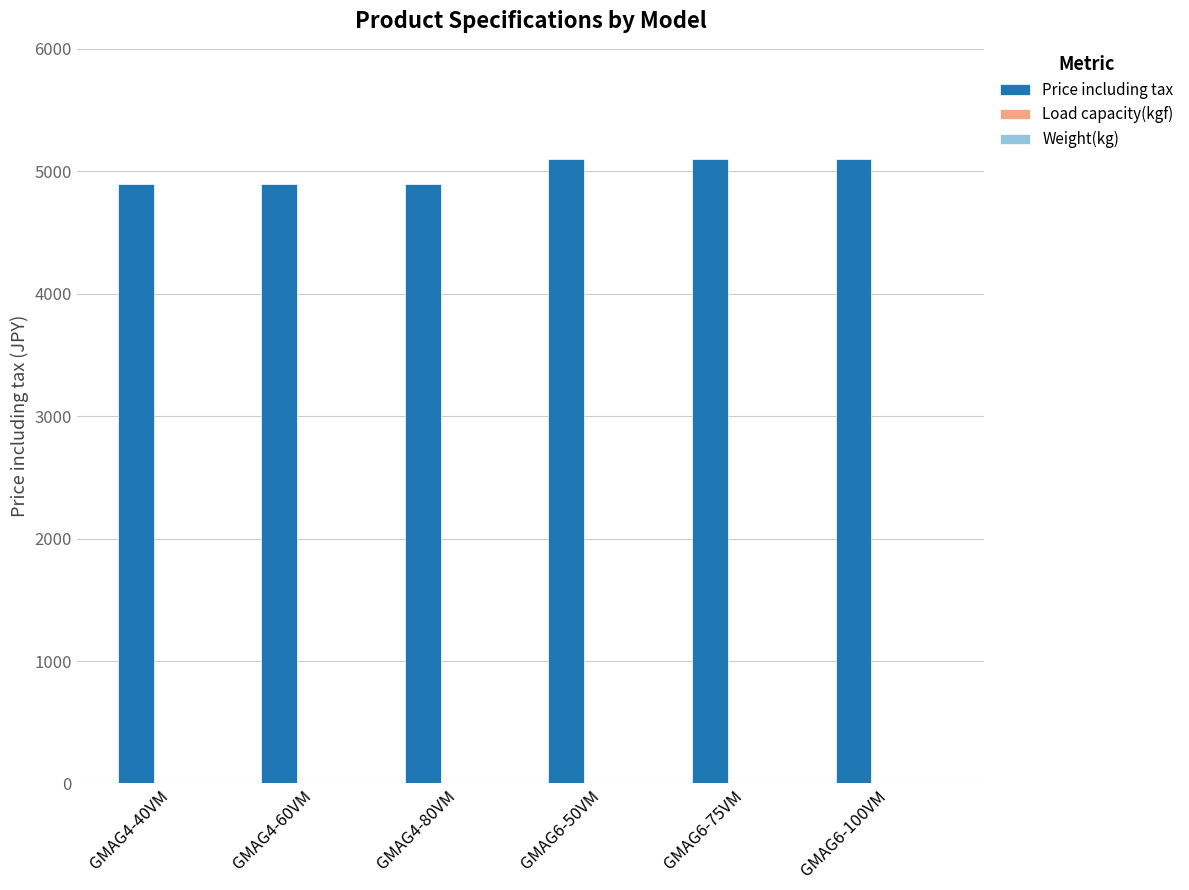

Which series has the largest total across all categories?

Price including tax